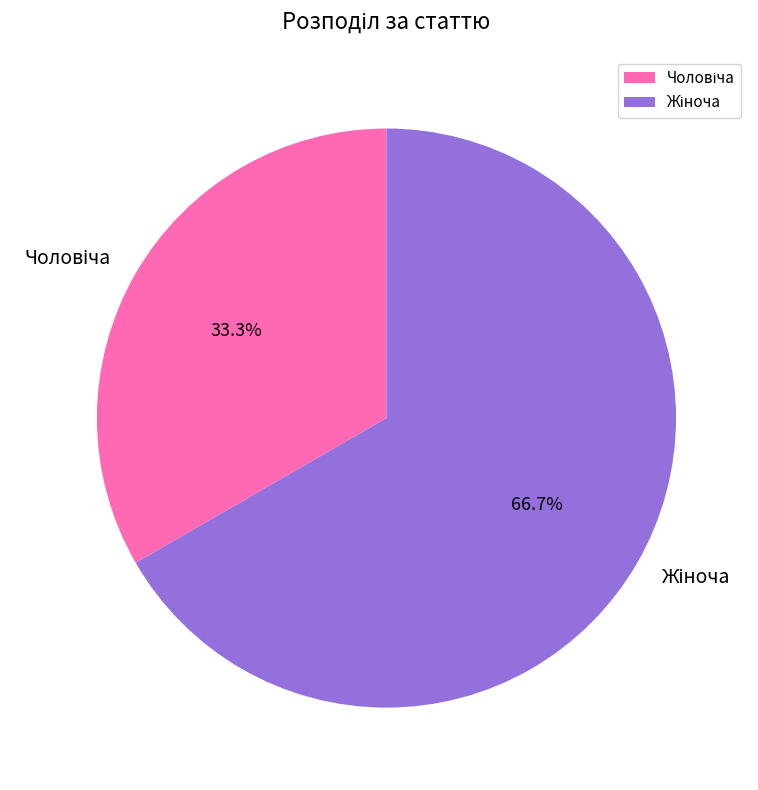

To the nearest percent, what is the difference between the Чоловіча and Жіноча slice percentages?

33%